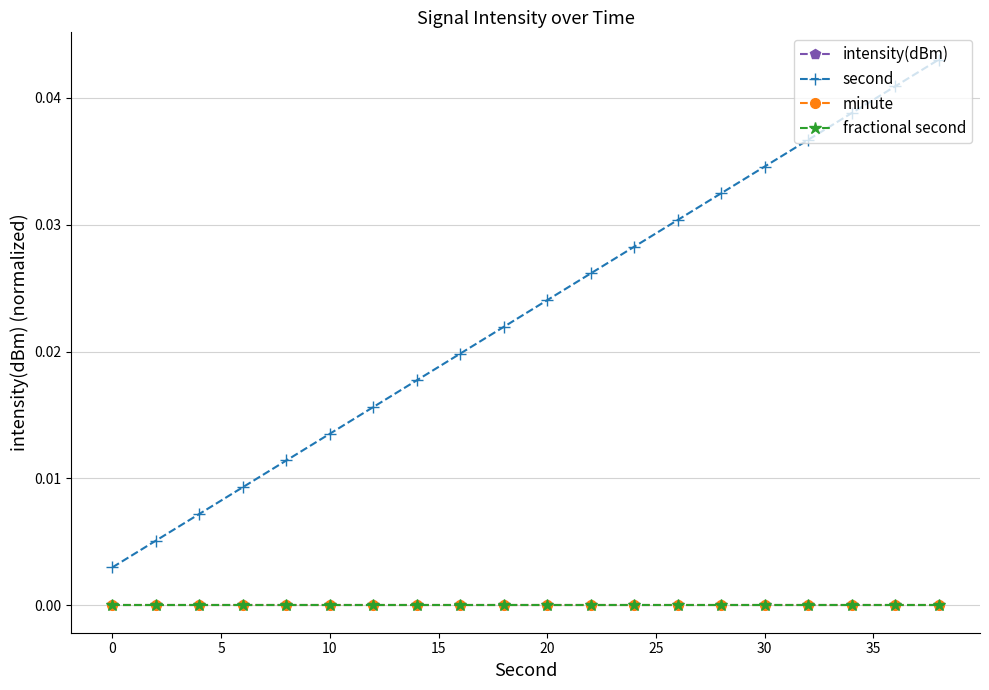

True or false: second and minute intersect in this chart.

False